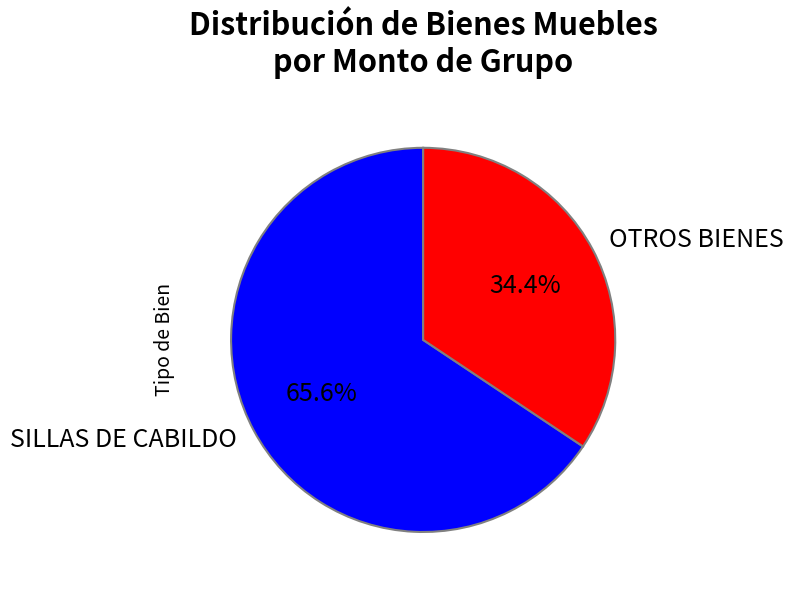

What percentage is NOT represented by OTROS BIENES?

65.6%